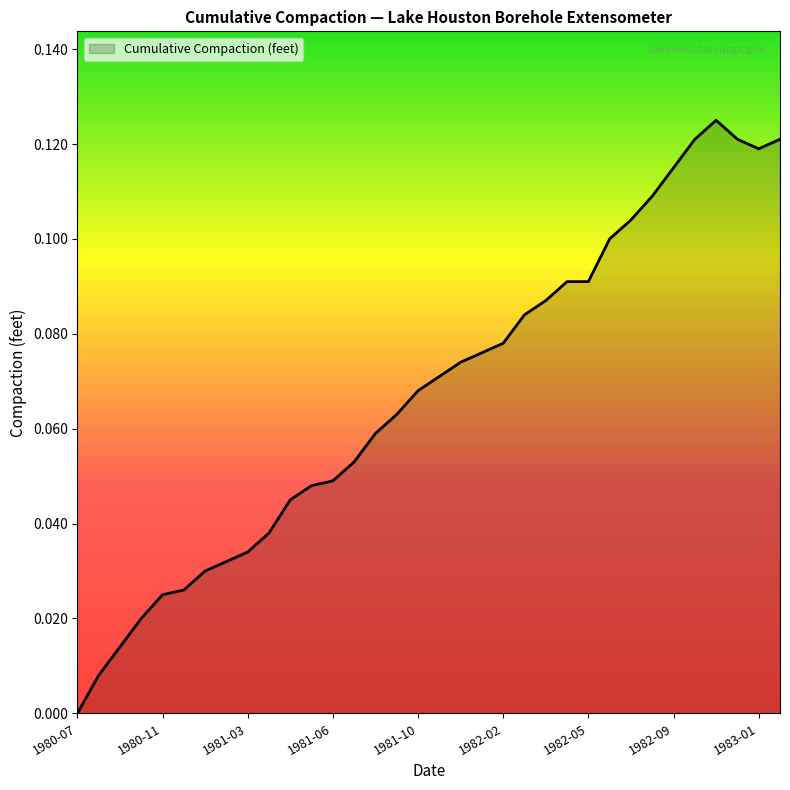

Reading right to left, what are all the values shown in this chart?

1983-02=0.1	1983-01=0.1	1982-12=0.1	1982-11=0.1	1982-10=0.1	1982-09=0.1	1982-08=0.1	1982-07=0.1	1982-06=0.1	1982-05=0.1	1982-04=0.1	1982-03=0.1	1982-03=0.1	1982-02=0.1	1982-01=0.1	1981-12=0.1	1981-11=0.1	1981-10=0.1	1981-09=0.1	1981-08=0.1	1981-07=0.1	1981-06=0.0	1981-05=0.0	1981-04=0.0	1981-03=0.0	1981-03=0.0	1981-02=0.0	1981-01=0.0	1980-12=0.0	1980-11=0.0	1980-10=0.0	1980-09=0.0	1980-08=0.0	1980-07=0.0